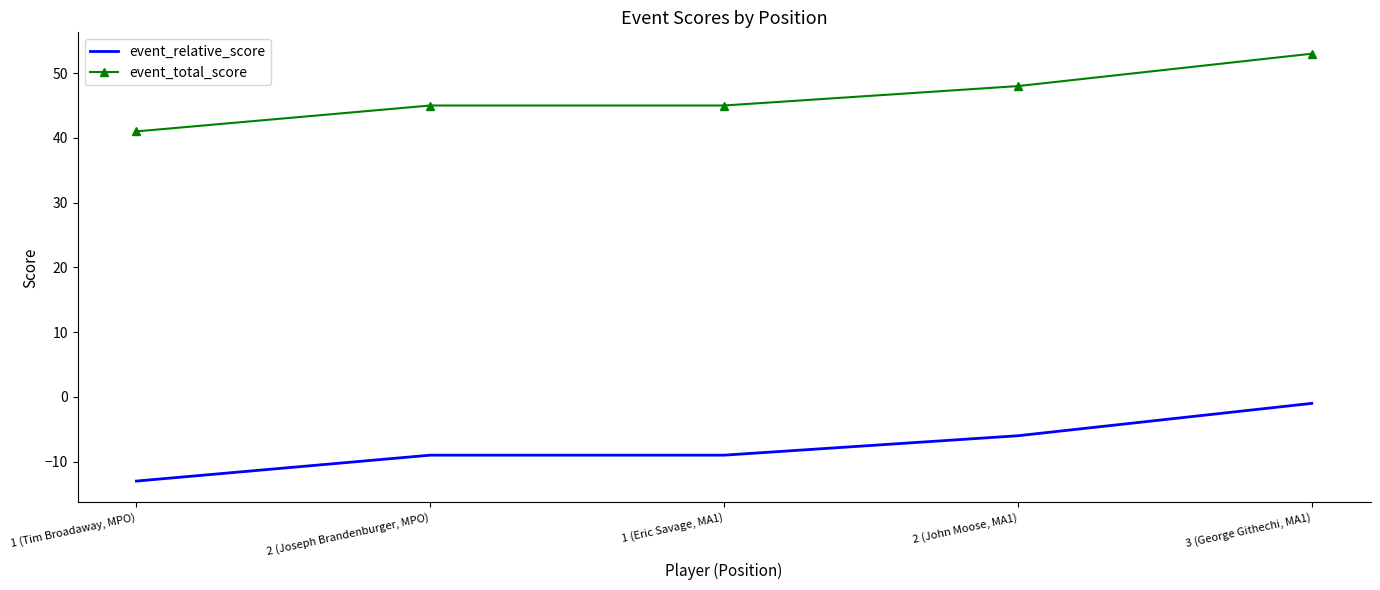

Is the value of event_relative_score at 2 (John Moose, MA1) greater than the value of event_total_score at 1 (Eric Savage, MA1)?

No